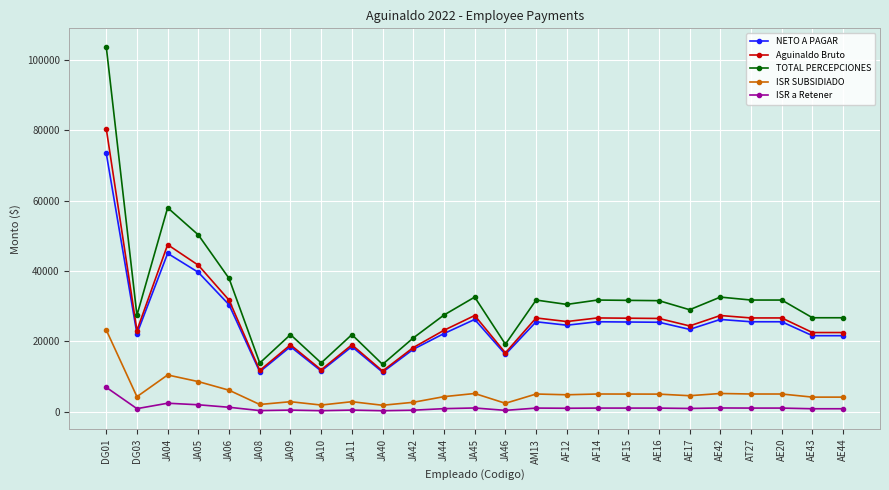

True or false: ISR a Retener and TOTAL PERCEPCIONES cross at least once.

False